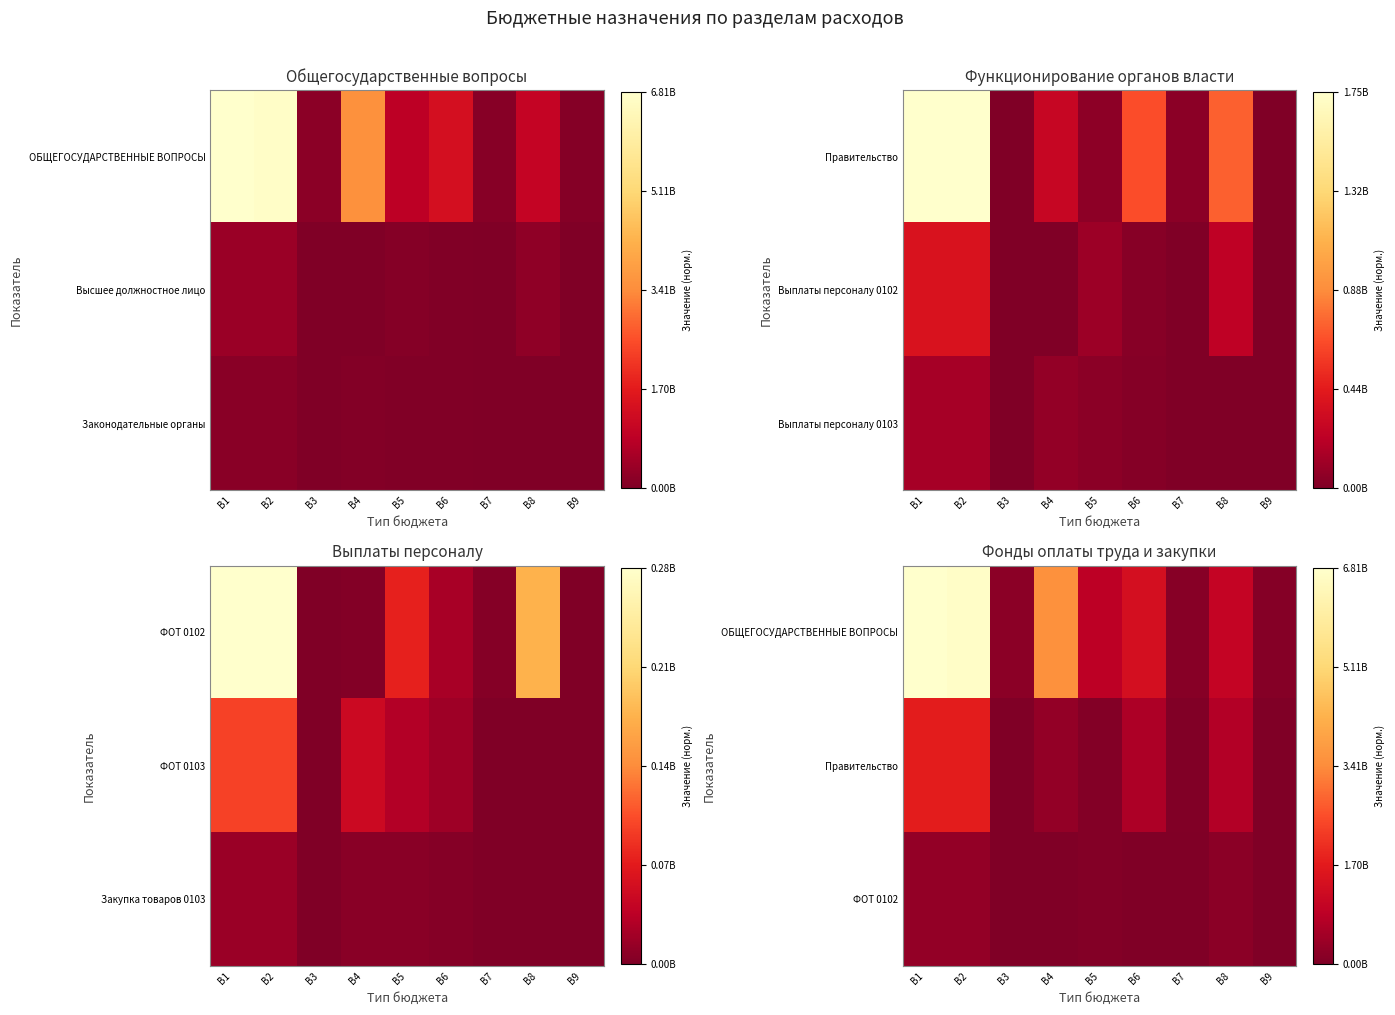

The Правительство series shows 0.3 at B1. True or false?

True